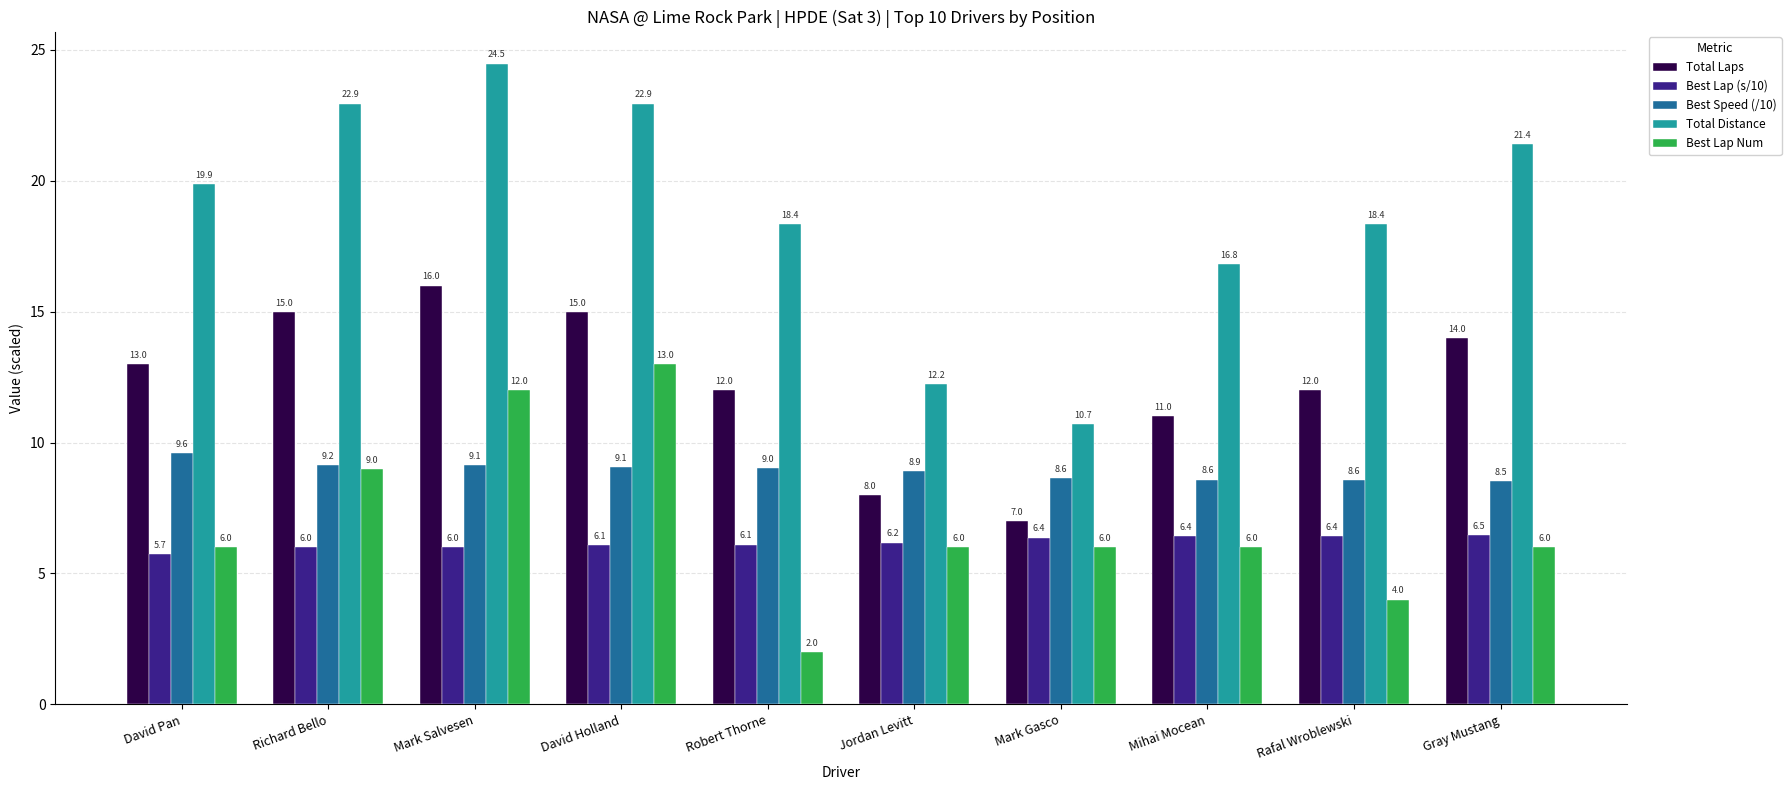

What are all the series names shown in the legend?

Total Laps, Best Lap (s/10), Best Speed (/10), Total Distance, Best Lap Num